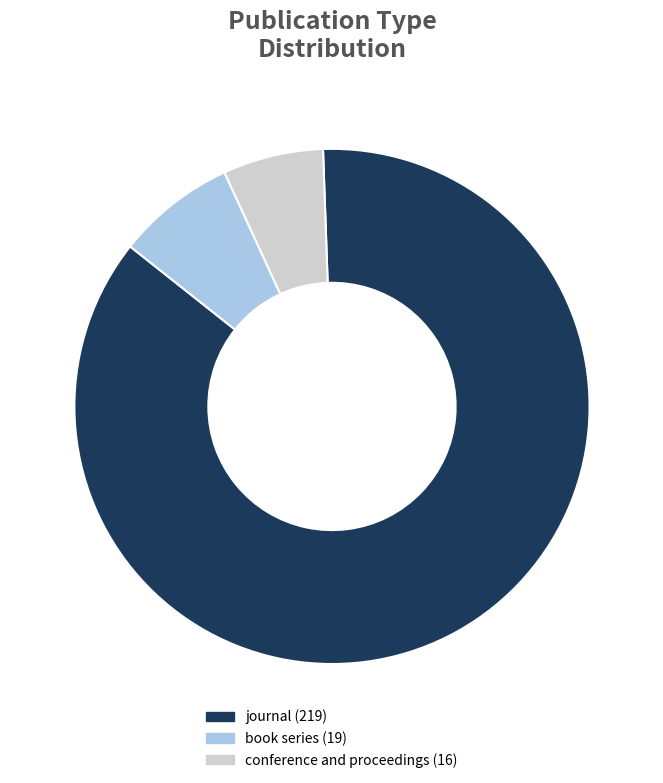

Which category has the biggest portion of the pie?

journal